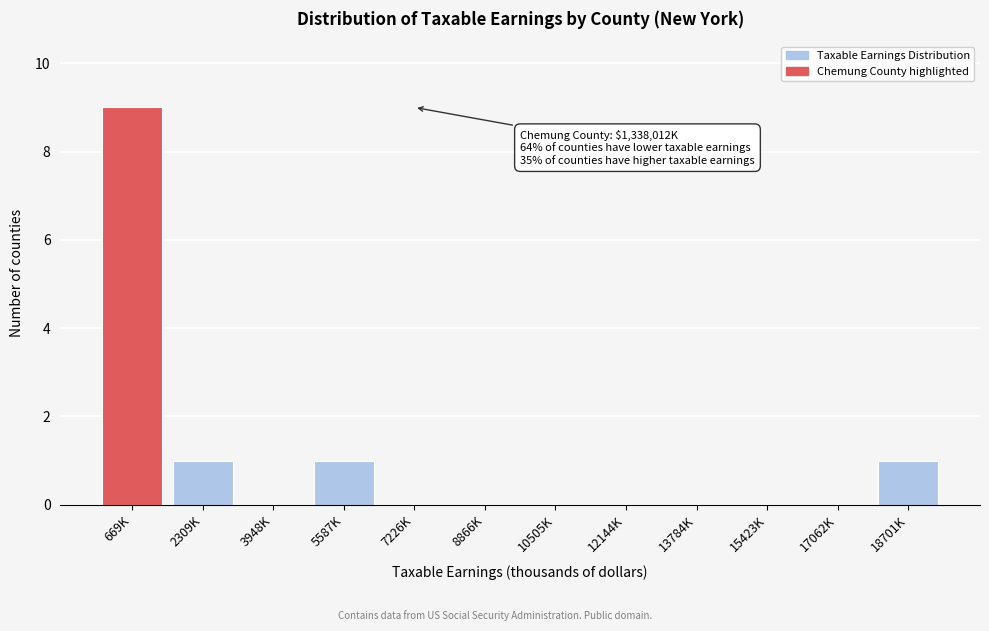

Reading left to right, list all the values displayed in this chart.

669K=9	2309K=1	3948K=0	5587K=1	7226K=0	8866K=0	10505K=0	12144K=0	13784K=0	15423K=0	17062K=0	18701K=1